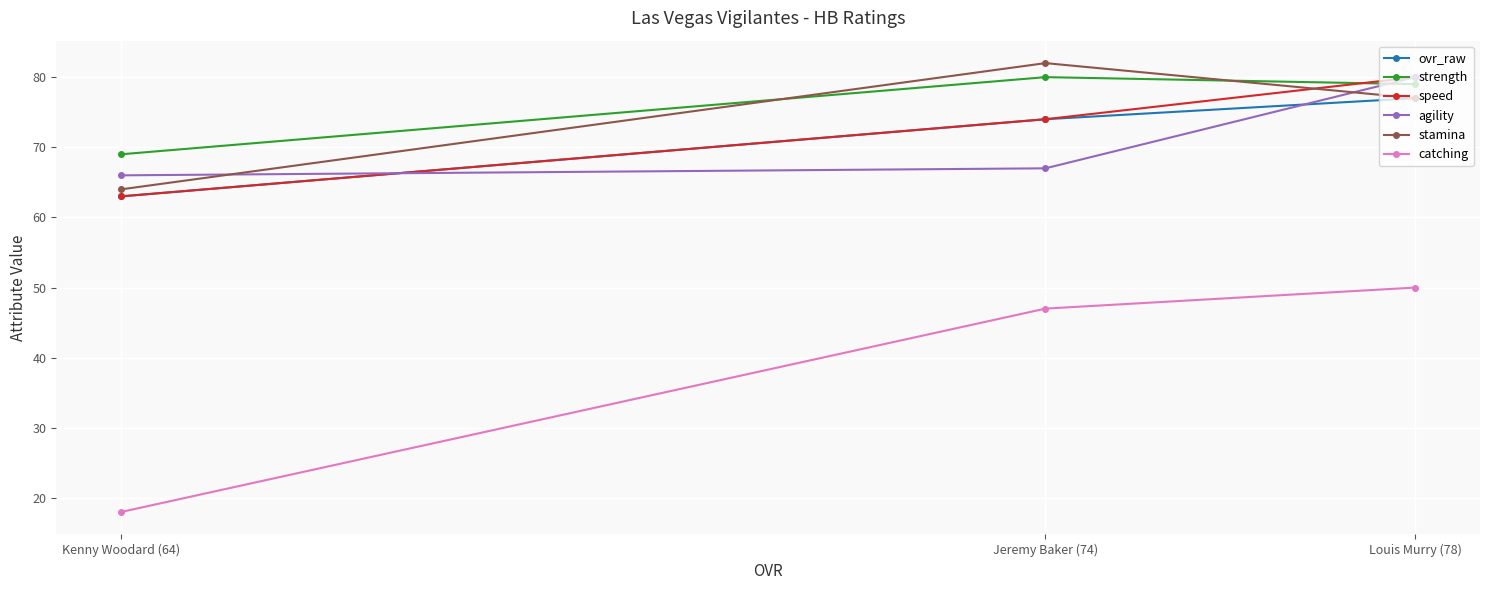

Rank the series at Louis Murry (78) from lowest to highest value.

catching, ovr_raw, stamina, strength, speed, agility